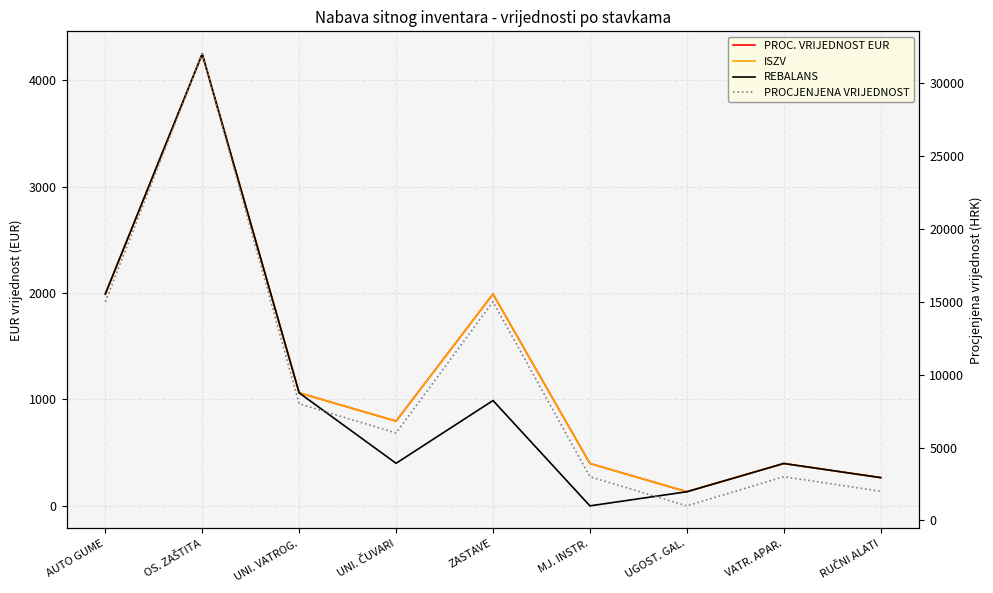

Which series has the largest total across all categories?

PROCJENJENA VRIJEDNOST